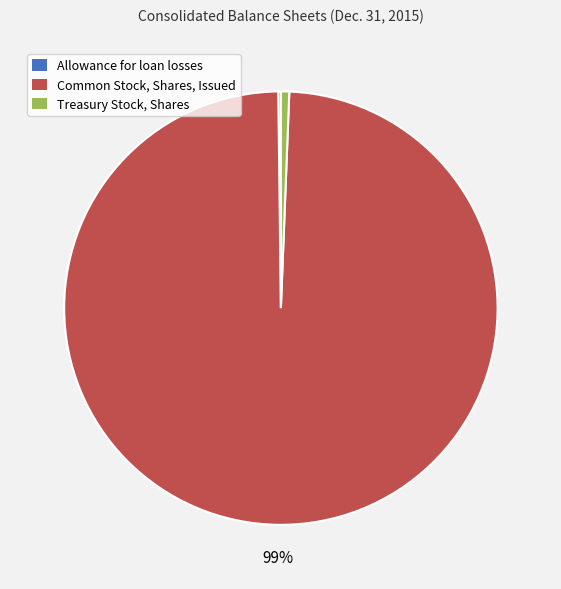

What percentage is the Treasury Stock, Shares slice, to the nearest percent?

1%